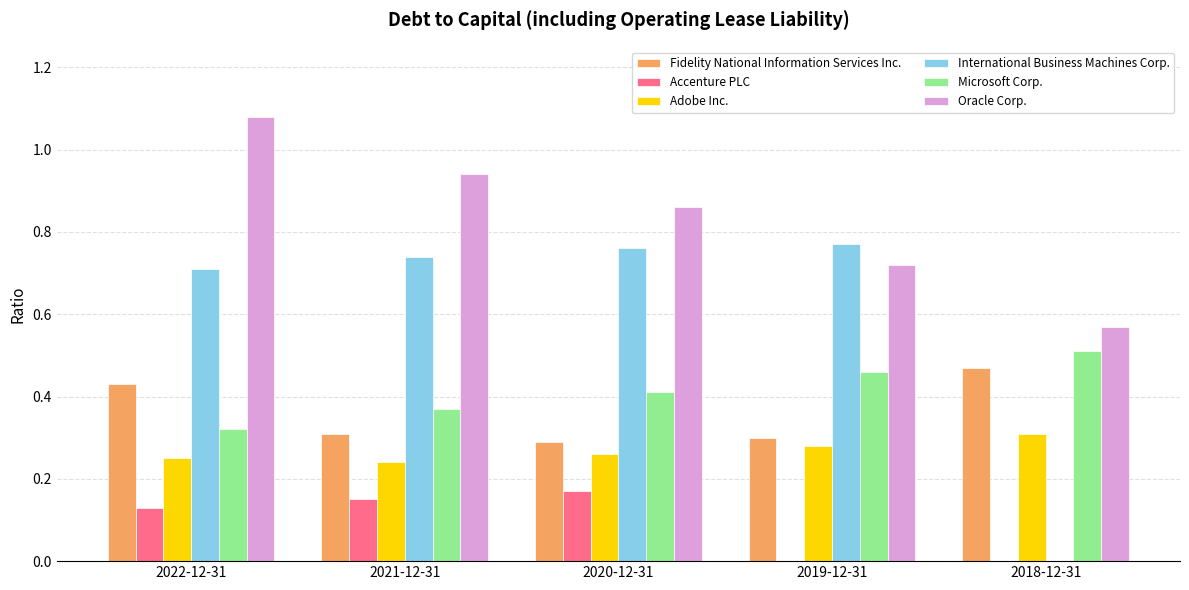

Count the Adobe Inc. values in the range 0 to 1.

5